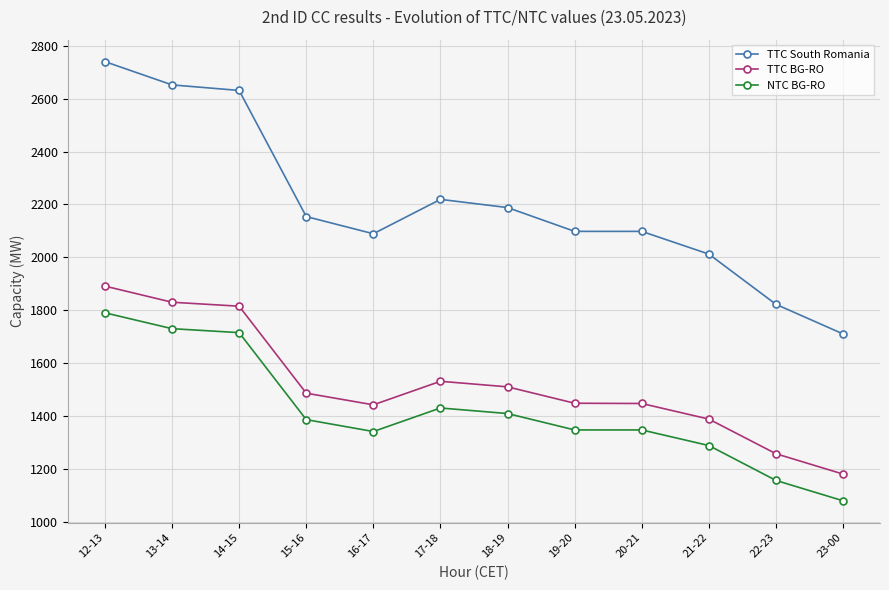

At how many categories does at least one series exceed 1387?

12